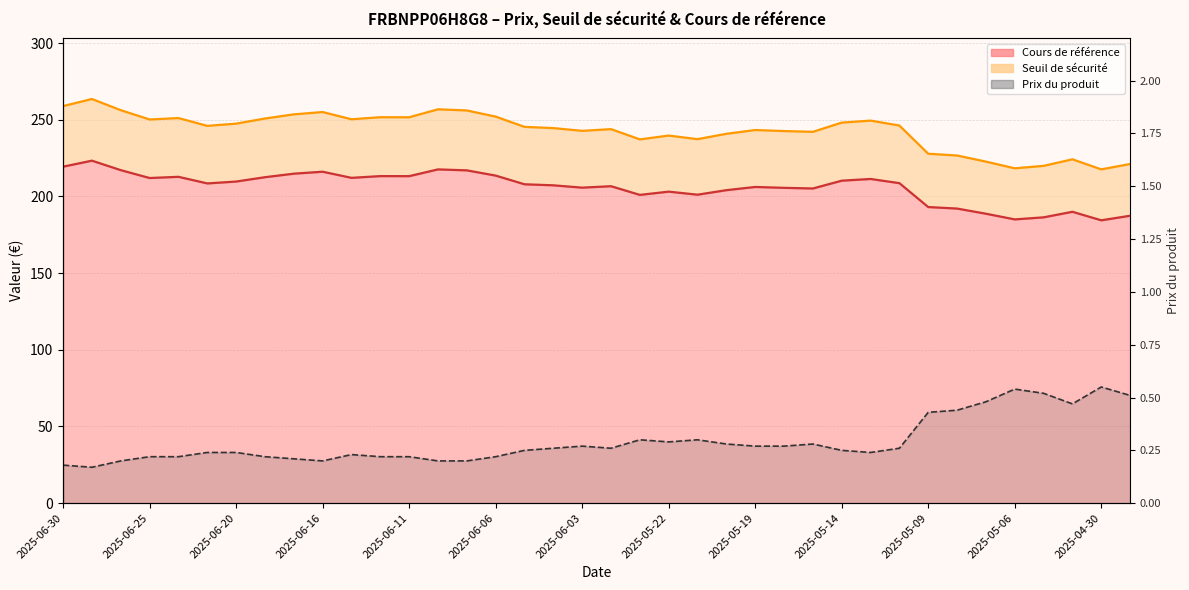

What is the value of the 26th point from the left?

0.3